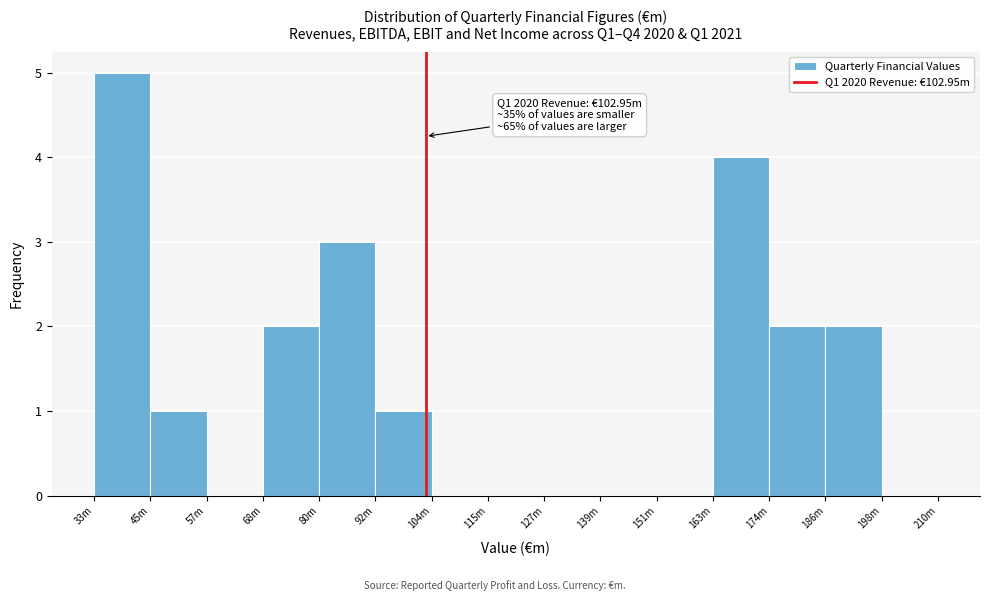

Reading left to right, extract all data points from this chart.

33m=5	45m=1	57m=0	68m=2	80m=3	92m=1	104m=0	115m=0	127m=0	139m=0	151m=0	163m=4	174m=2	186m=2	198m=0